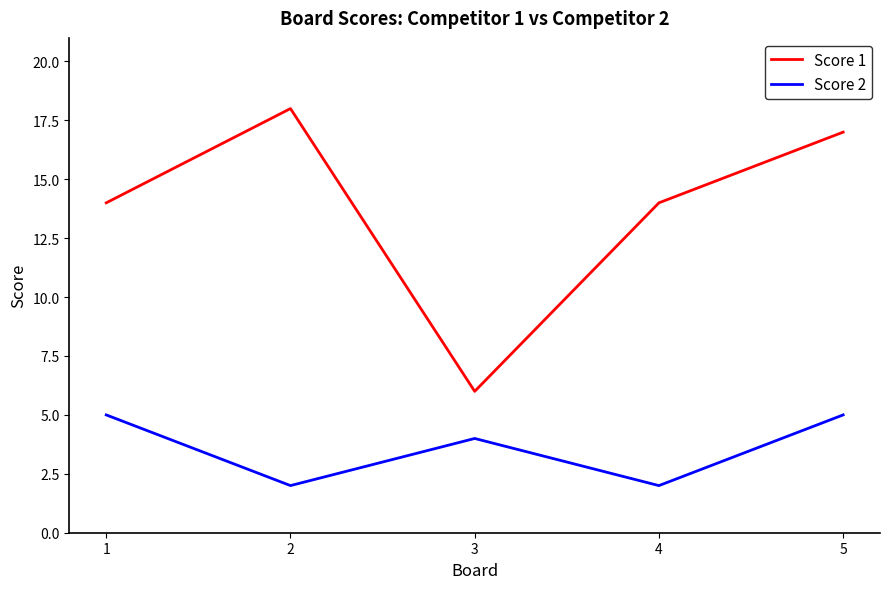

Reading left to right, transcribe all the data shown in this chart.

Score 1: 14	18	6	14	17
Score 2: 5	2	4	2	5